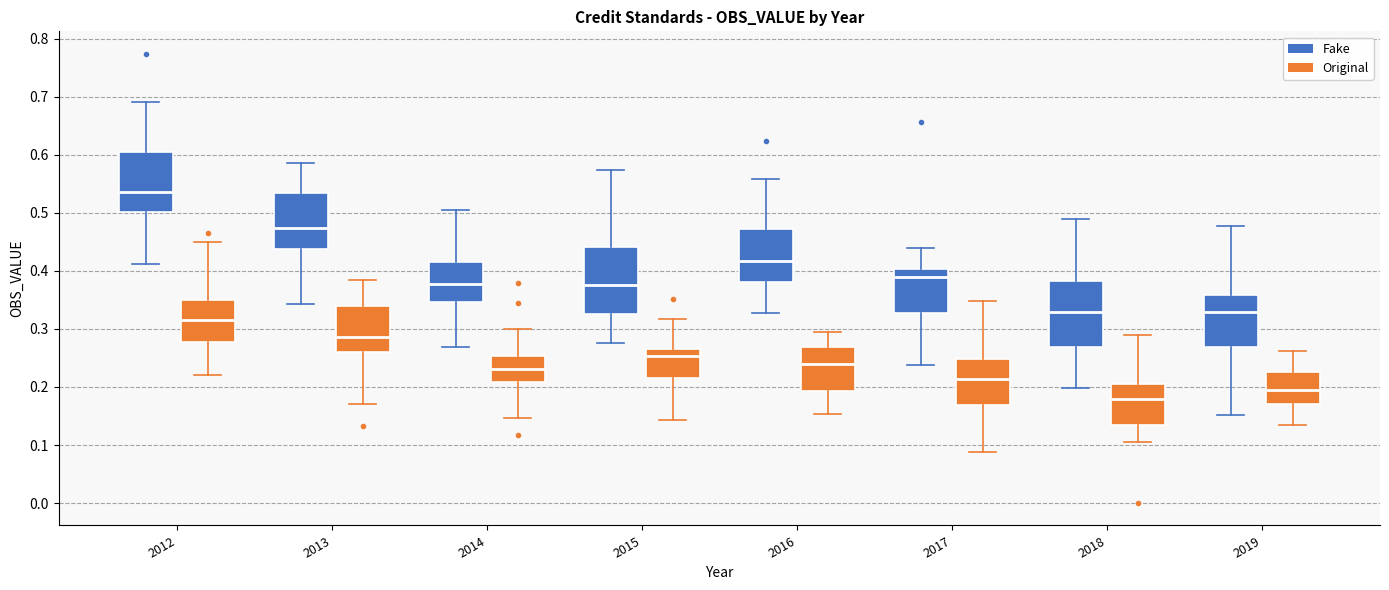

Reading left to right, transcribe this box plot: for each box, give where its median line is, the range the box spans, and where its two whiskers end, as read against the y-axis. The values are not printed on the chart, so give them approximately, as read against the axis.

2012 (Fake): median 0.54, box 0.50 to 0.61, whiskers 0.41 to 0.69
2012 (Original): median 0.31, box 0.28 to 0.35, whiskers 0.22 to 0.45
2013 (Fake): median 0.47, box 0.44 to 0.53, whiskers 0.34 to 0.59
2013 (Original): median 0.29, box 0.26 to 0.34, whiskers 0.17 to 0.38
2014 (Fake): median 0.38, box 0.35 to 0.42, whiskers 0.27 to 0.50
2014 (Original): median 0.23, box 0.21 to 0.25, whiskers 0.15 to 0.30
2015 (Fake): median 0.38, box 0.33 to 0.44, whiskers 0.28 to 0.57
2015 (Original): median 0.25, box 0.22 to 0.27, whiskers 0.14 to 0.32
2016 (Fake): median 0.42, box 0.38 to 0.47, whiskers 0.33 to 0.56
2016 (Original): median 0.24, box 0.19 to 0.27, whiskers 0.15 to 0.30
2017 (Fake): median 0.39, box 0.33 to 0.40, whiskers 0.24 to 0.44
2017 (Original): median 0.21, box 0.17 to 0.25, whiskers 0.09 to 0.35
2018 (Fake): median 0.33, box 0.27 to 0.38, whiskers 0.20 to 0.49
2018 (Original): median 0.18, box 0.14 to 0.20, whiskers 0.11 to 0.29
2019 (Fake): median 0.33, box 0.27 to 0.36, whiskers 0.15 to 0.48
2019 (Original): median 0.19, box 0.17 to 0.23, whiskers 0.13 to 0.26